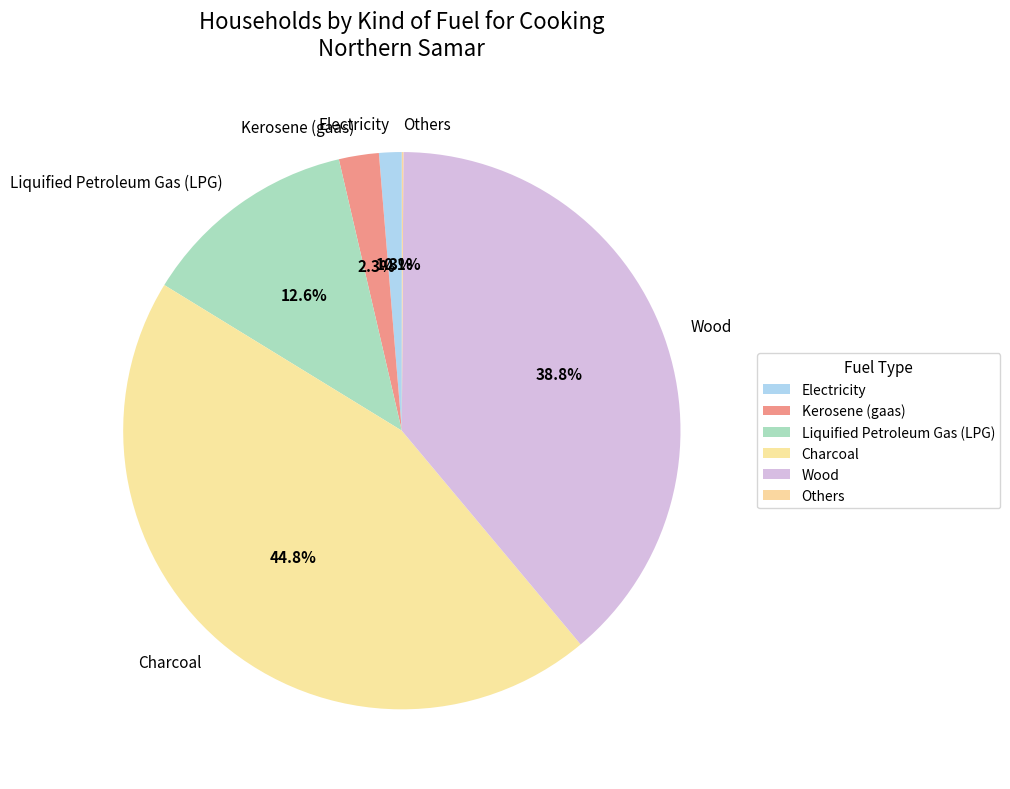

What is the total percentage of Kerosene (gaas) and Wood?

41.1%